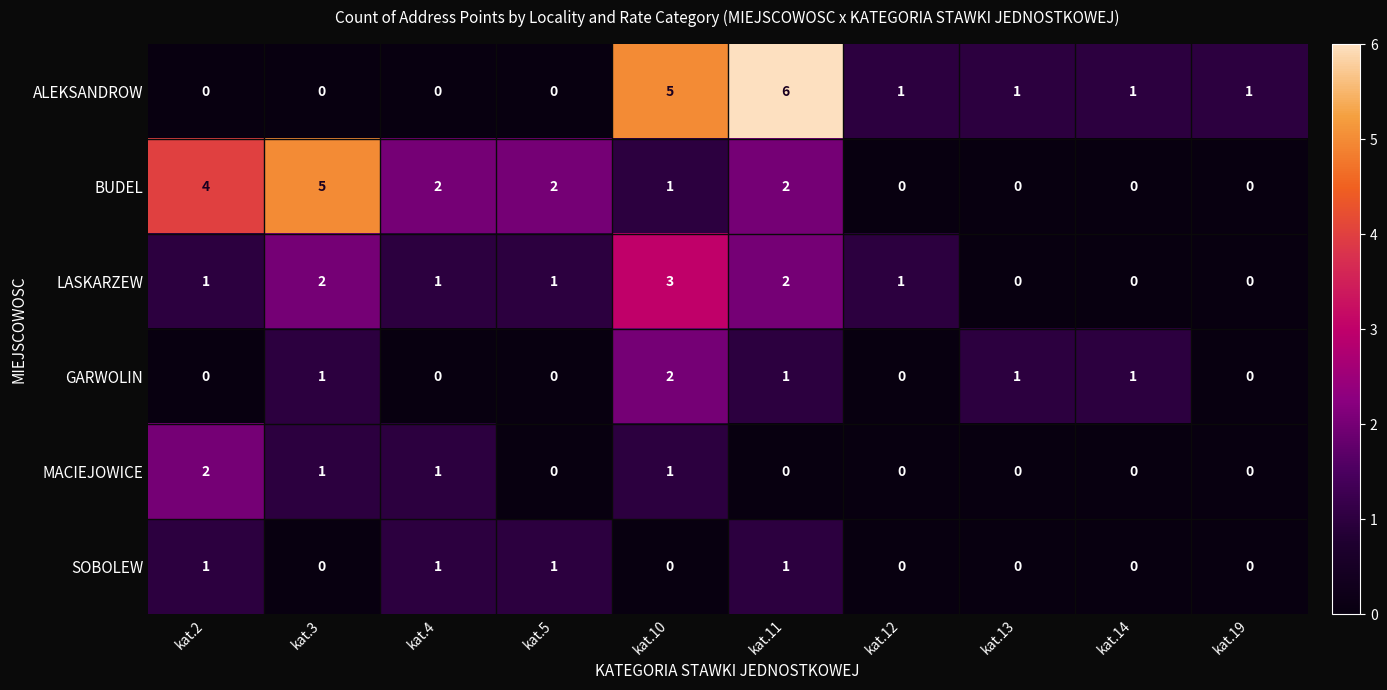

What is the difference between the maximum and minimum values in the LASKARZEW series?

3